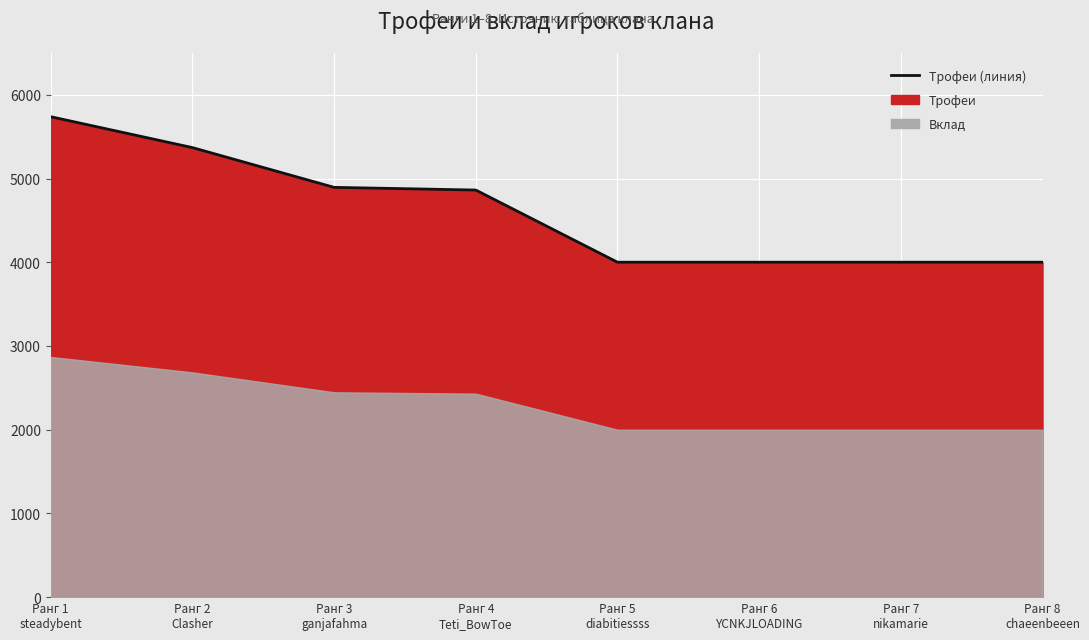

List the labels in order of value, largest first.

Ранг 1
steadybent, Ранг 2
Clasher, Ранг 3
ganjafahma, Ранг 4
Teti_BowToe, Ранг 5
diabitiessss, Ранг 6
YCNKJLOADING, Ранг 7
nikamarie, Ранг 8
chaeenbeeen